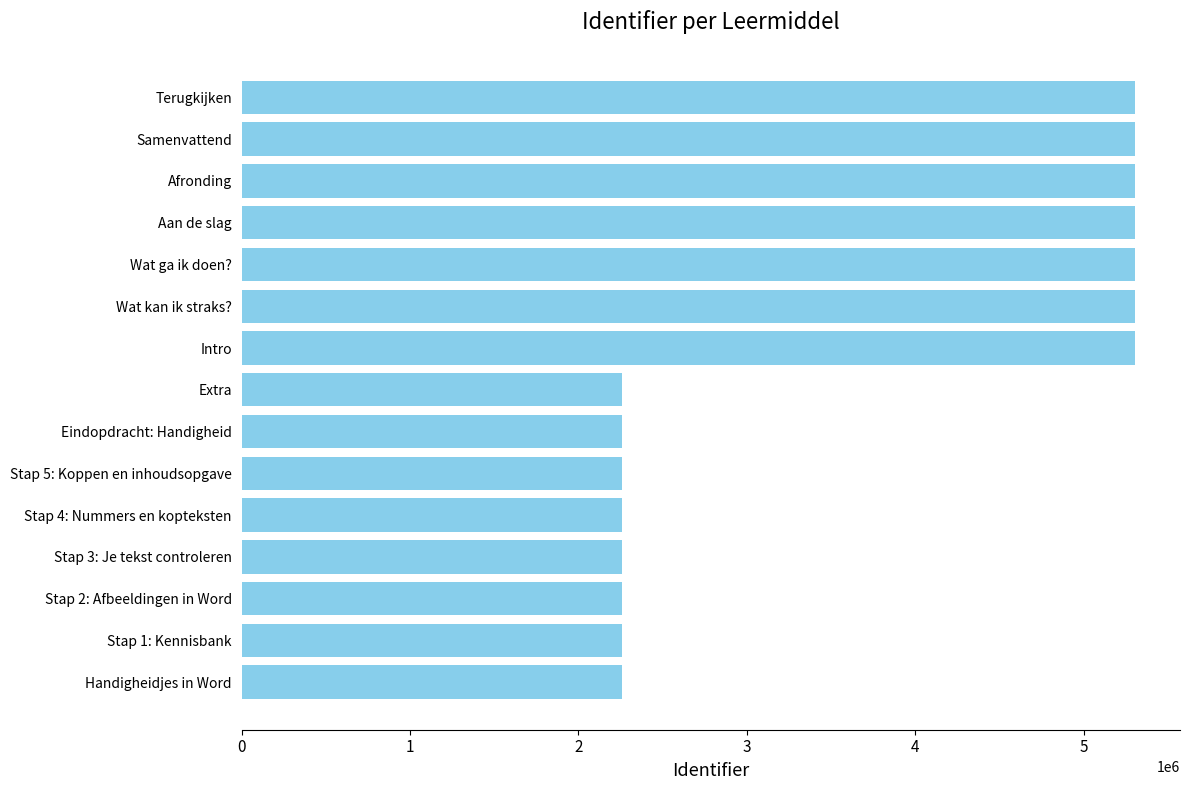

What is the label of the 14th bar from the bottom?

Samenvattend